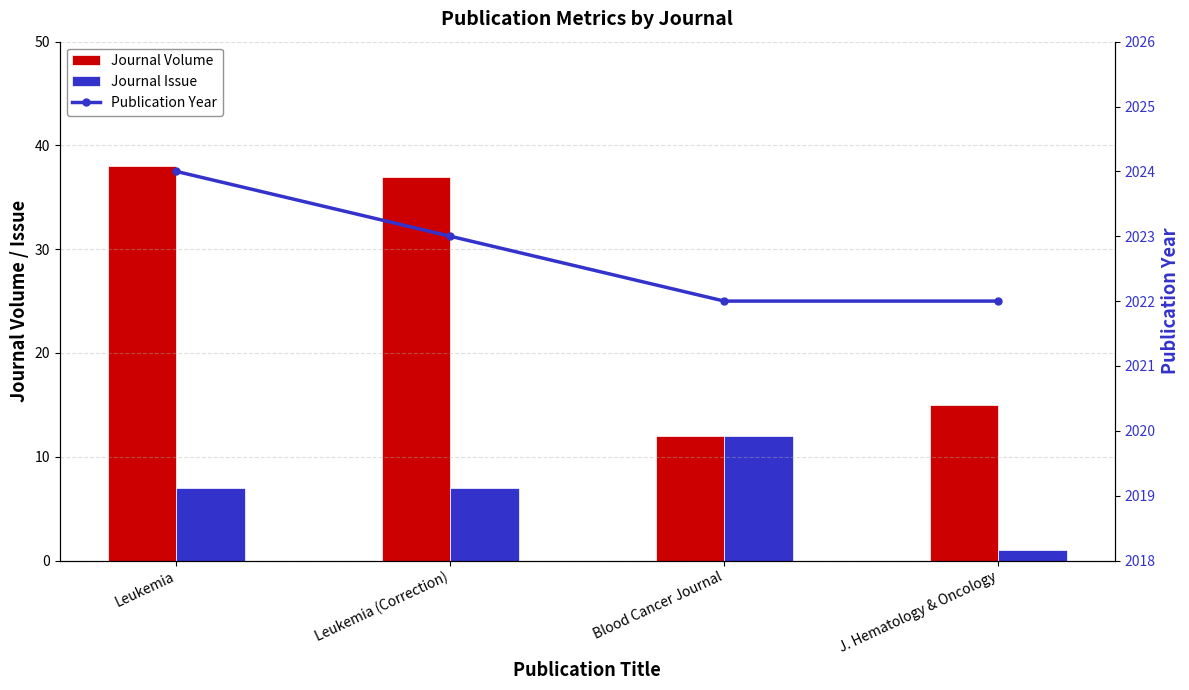

How many values in the Journal Volume series are below 37?

2